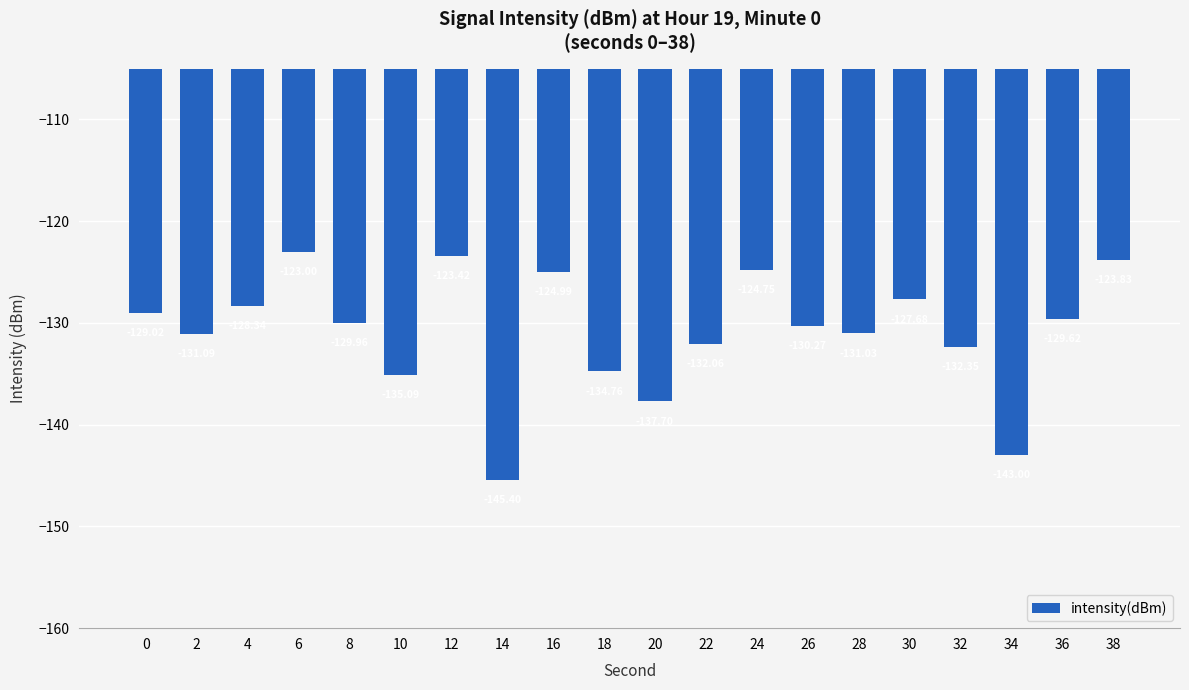

The value at 32 is -222.4. True or false?

False